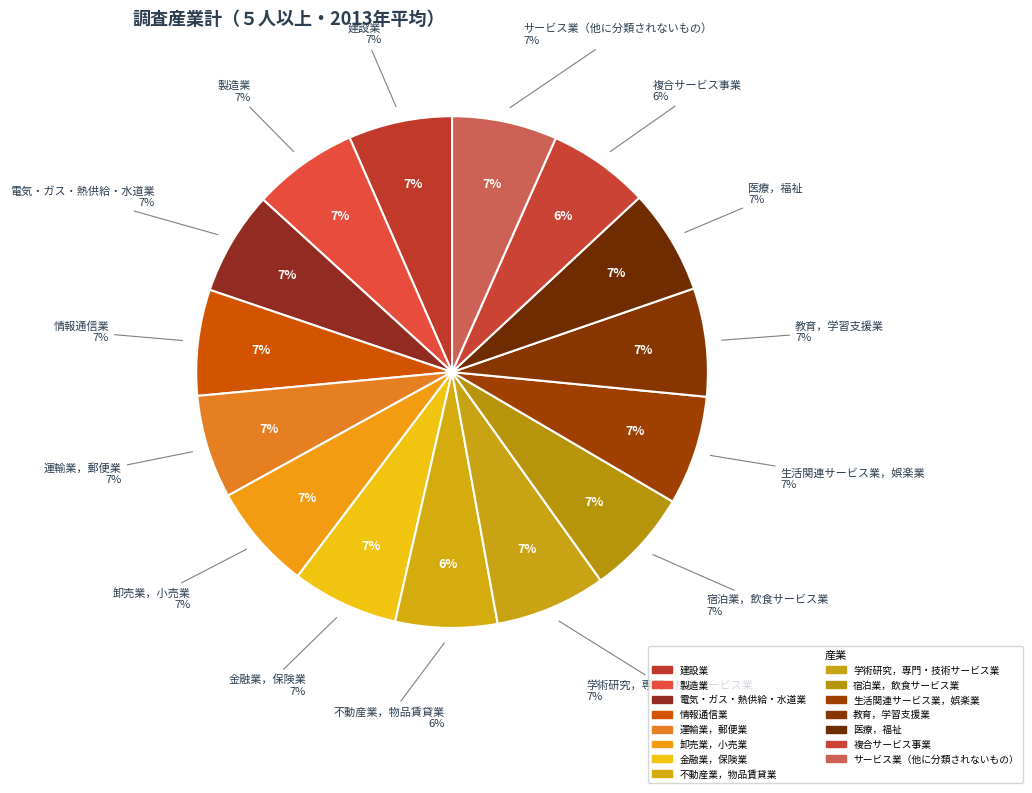

How many slices are in this pie chart?

15